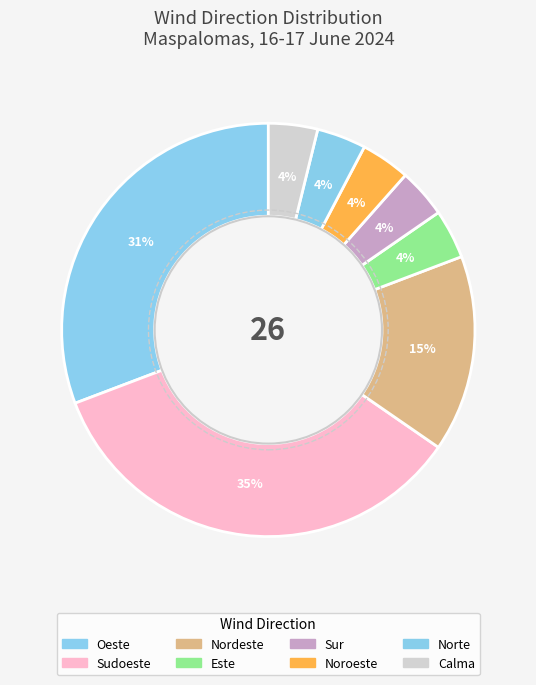

Is Norte the majority of the pie?

No